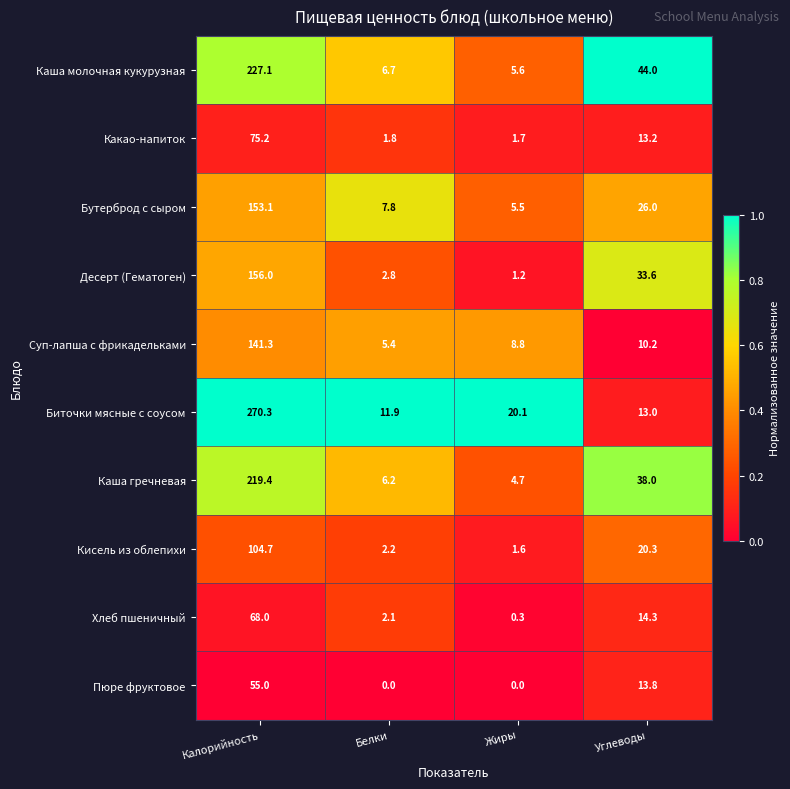

True or false: Десерт (Гематоген) has a value of 1.4 at Белки.

False